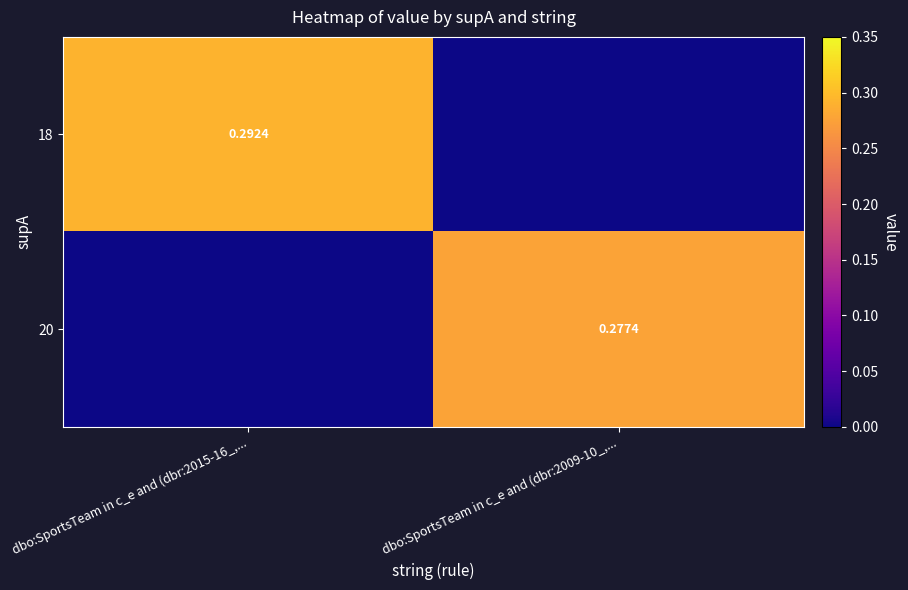

Rank the categories by 20 value from highest to lowest.

dbo:SportsTeam in c_e and (dbr:2009-10_,..., dbo:SportsTeam in c_e and (dbr:2015-16_,...